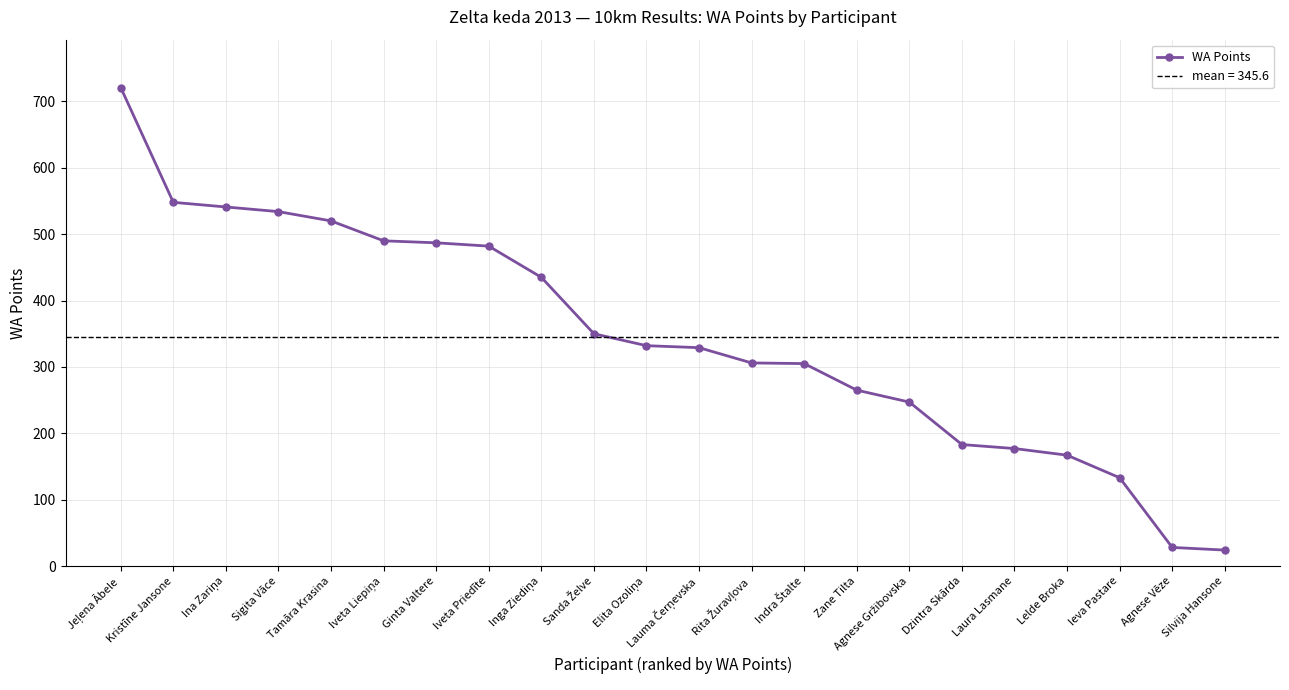

At which label is the value closest to 372?

Sanda Želve